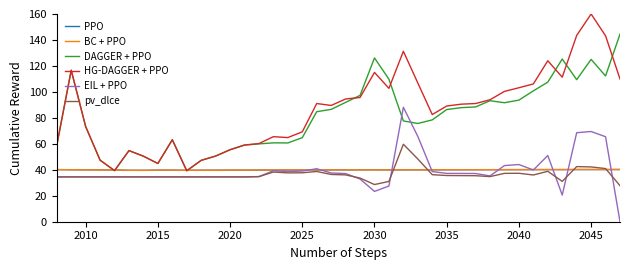

What is the minimum value for DAGGER + PPO?

39.3